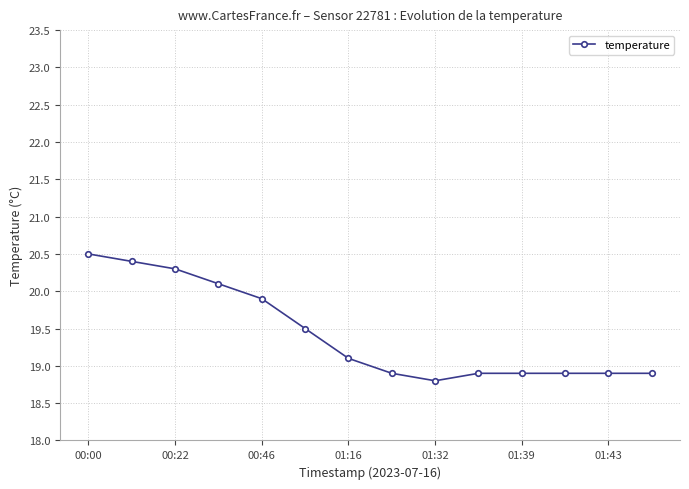

What is the minimum value shown in the chart?

18.8